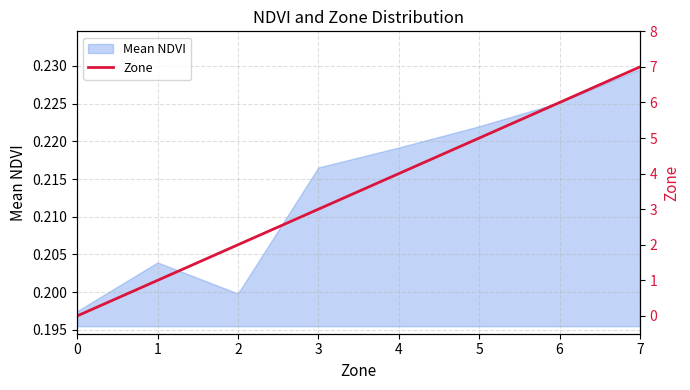

True or false: Mean NDVI has a value of 0.1 at 0.

False